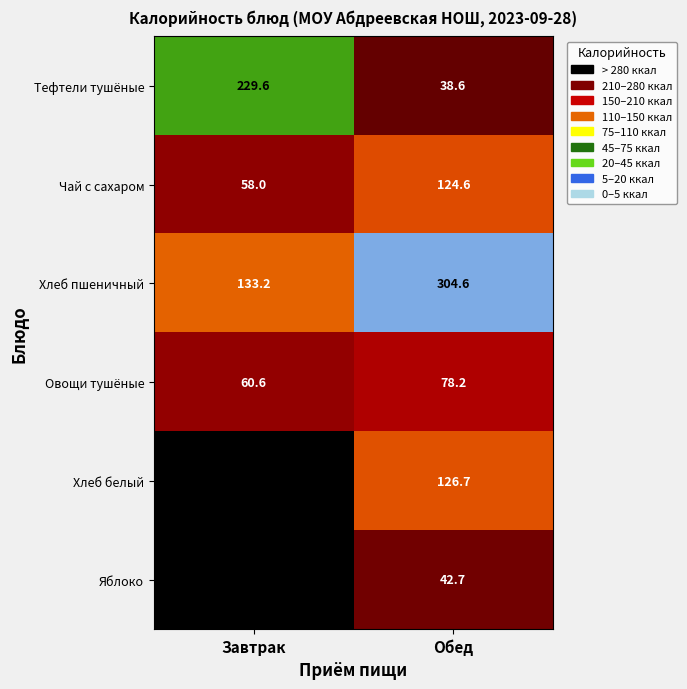

What is the difference between the maximum and minimum values in the Тефтели тушёные series?

191.0